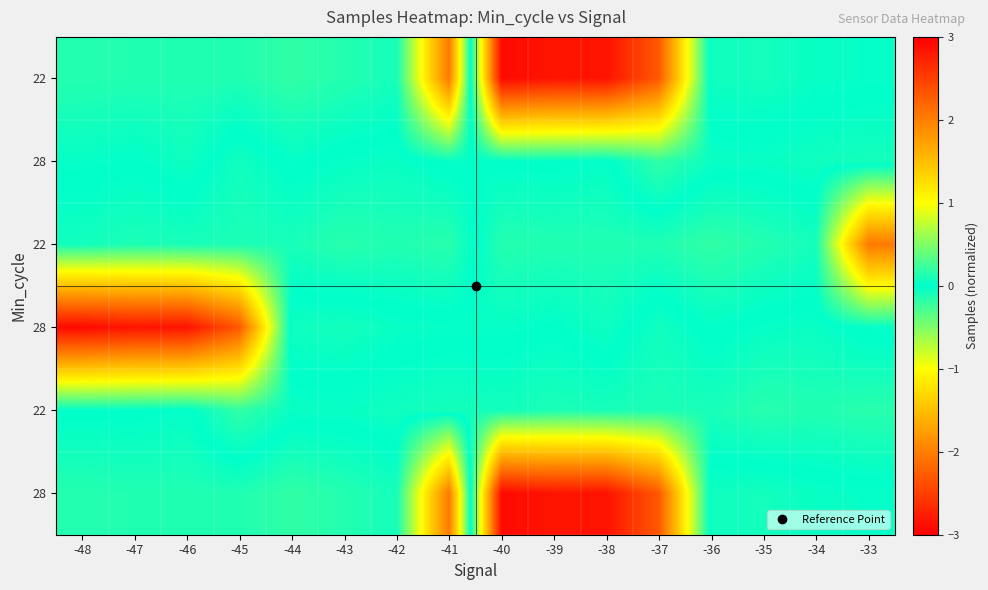

At which category is the sum across all series the highest?

-41